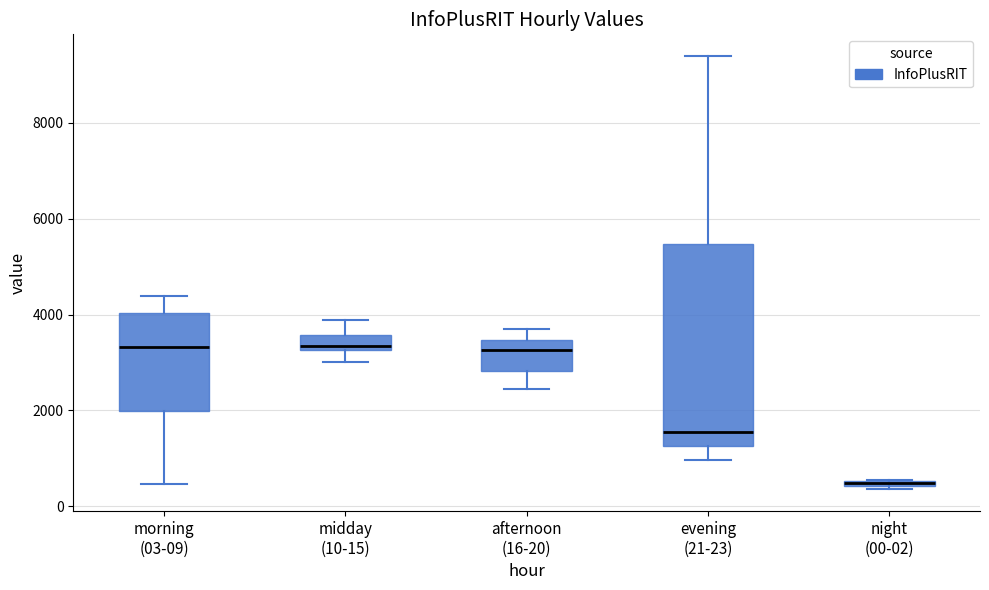

Which box is the tallest, from its lower edge to its upper edge?

evening (21-23)